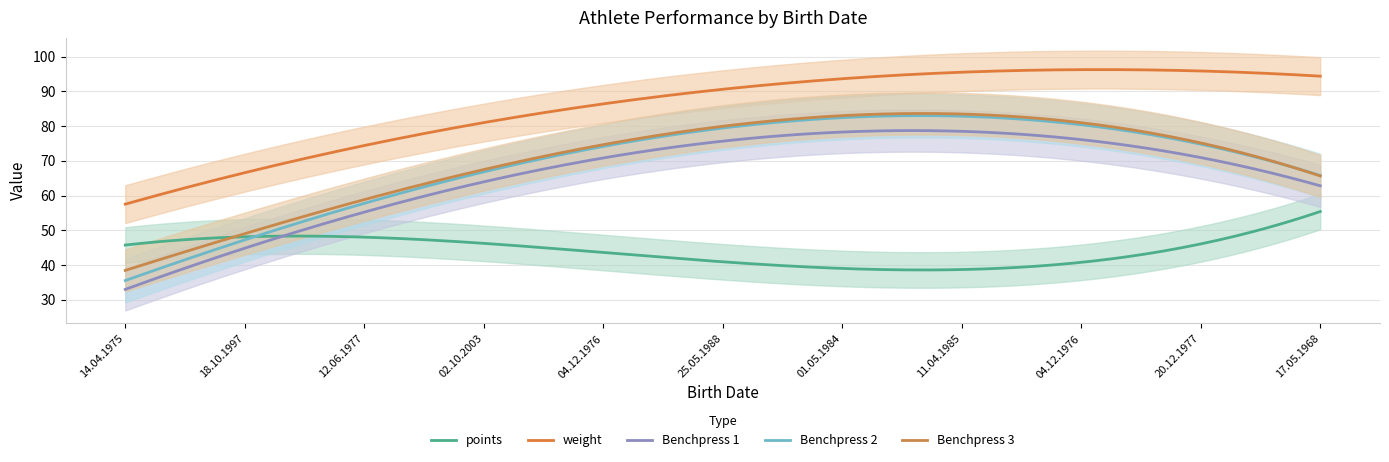

At how many categories does at least one series exceed 23?

11